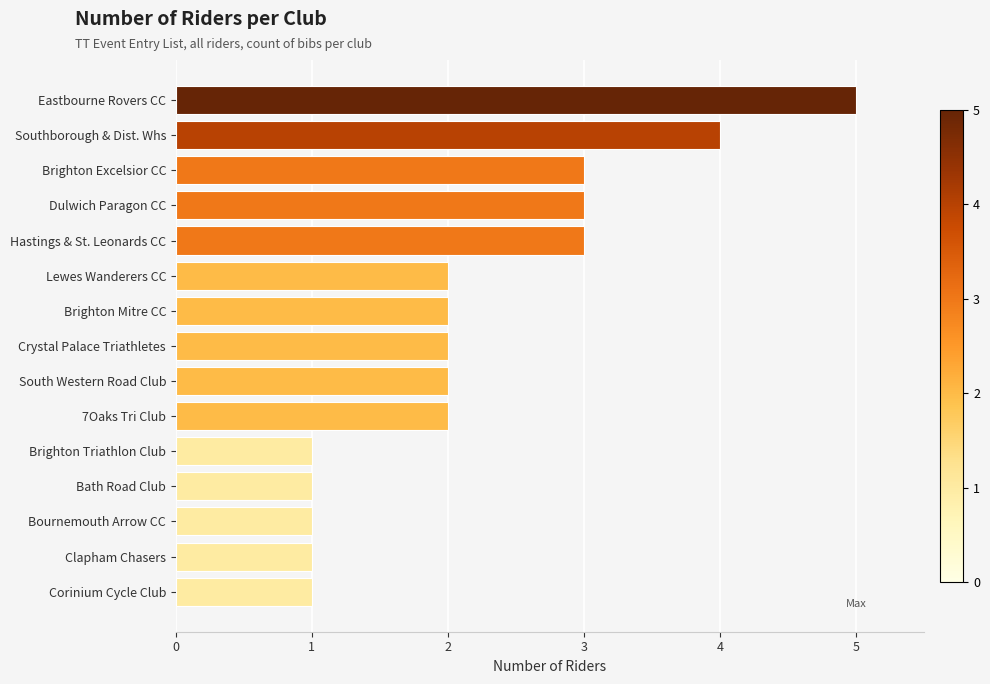

Count the number of categories in the chart.

15